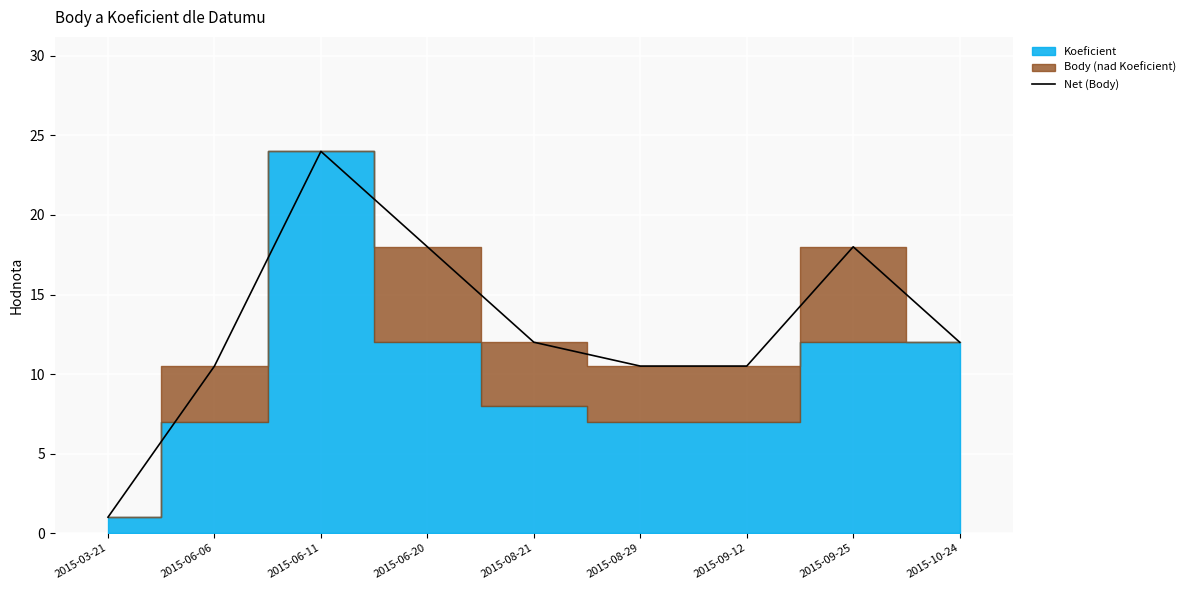

Rank the categories by value from highest to lowest.

2015-06-11, 2015-06-20, 2015-09-25, 2015-08-21, 2015-10-24, 2015-06-06, 2015-08-29, 2015-09-12, 2015-03-21